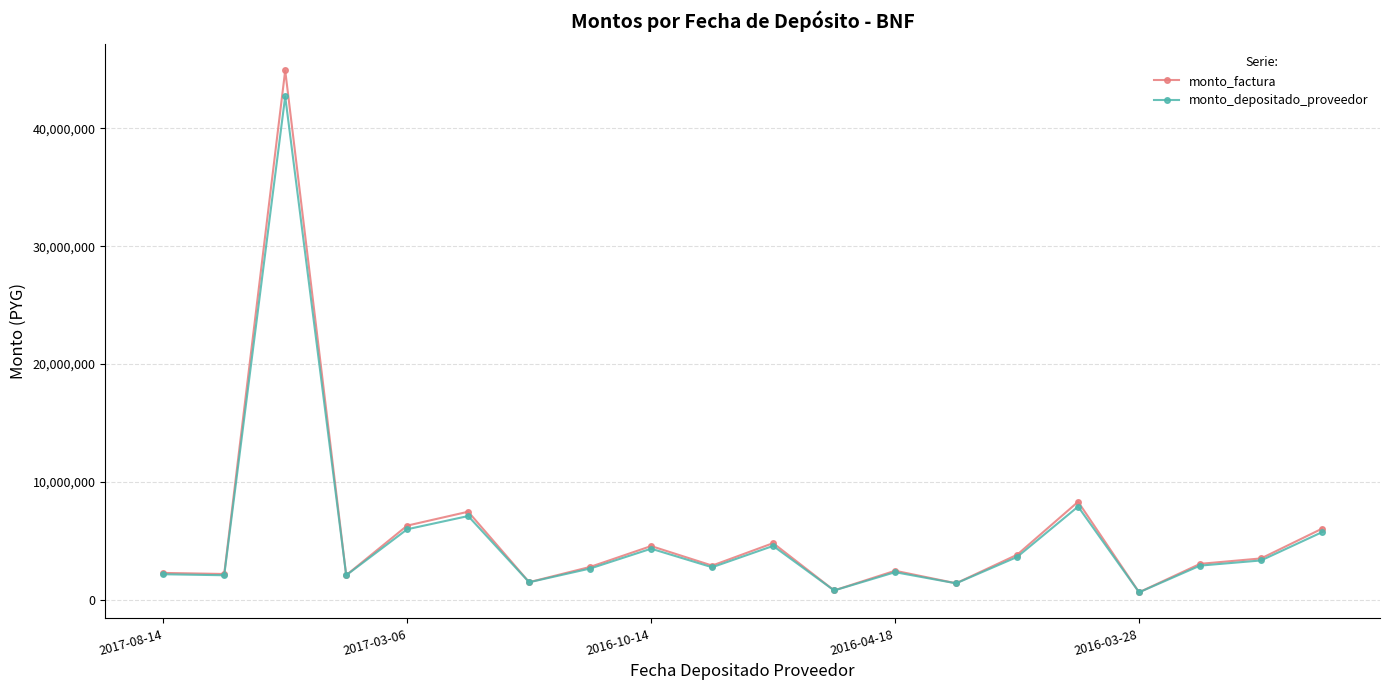

Which series has the largest range (max minus min)?

monto_factura